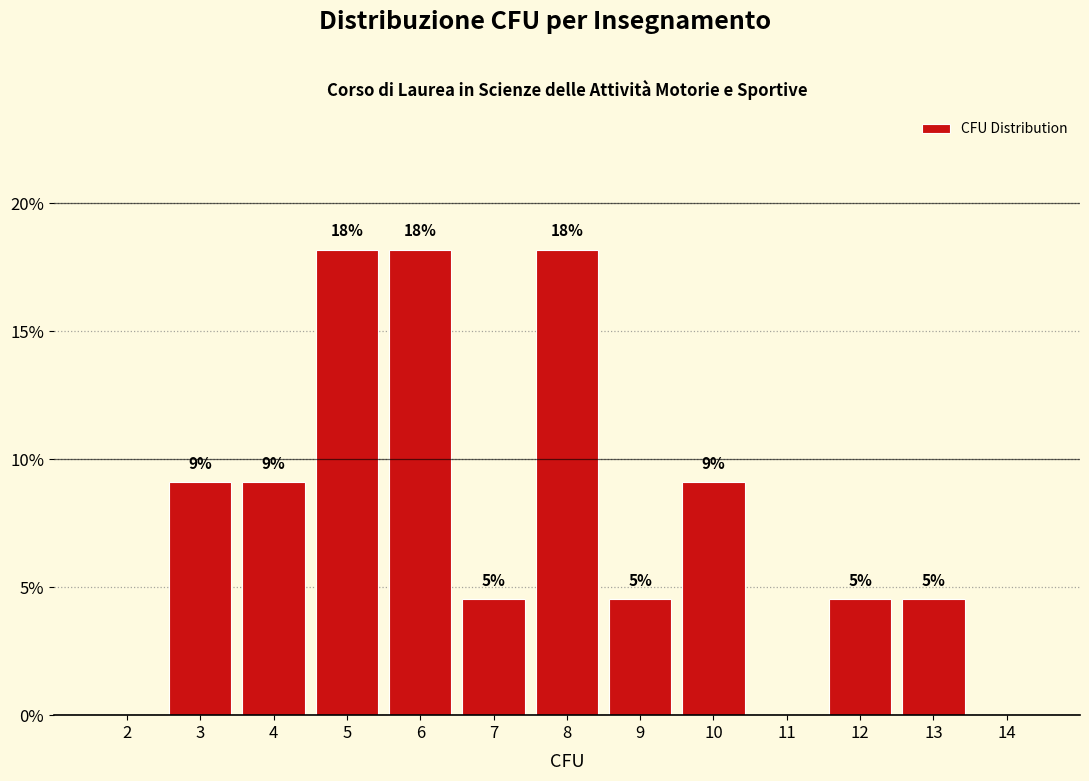

Are the bars horizontal?

No